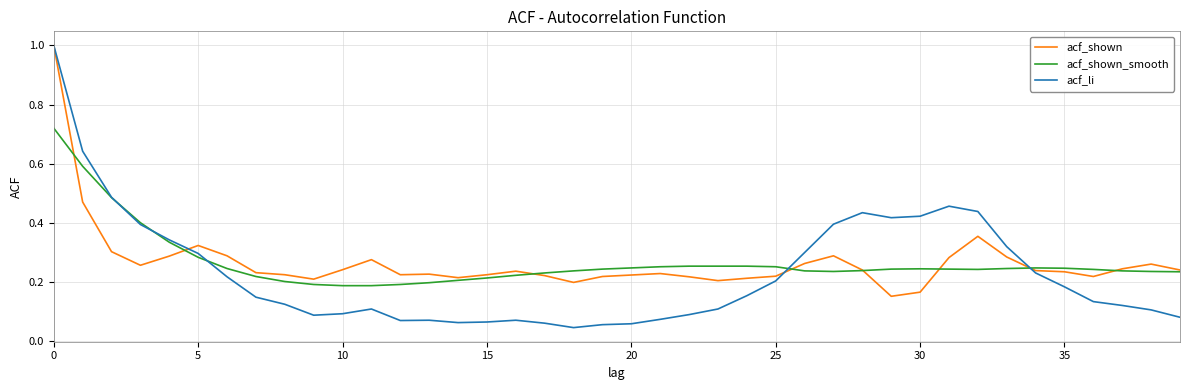

Which series has the largest range (max minus min)?

acf_li